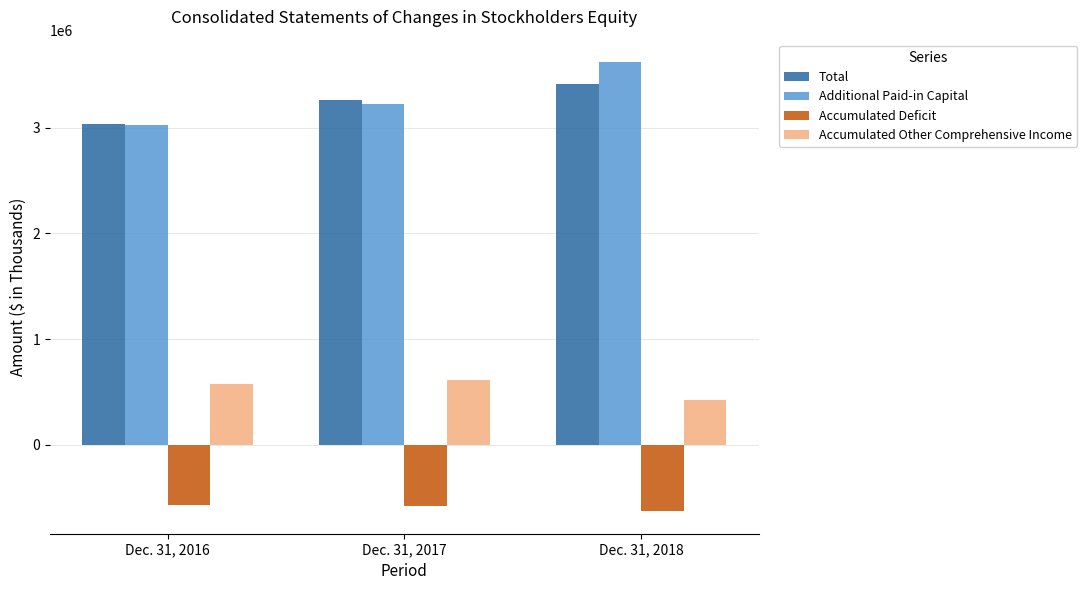

What are all the series names shown in the legend?

Total, Additional Paid-in Capital, Accumulated Deficit, Accumulated Other Comprehensive Income